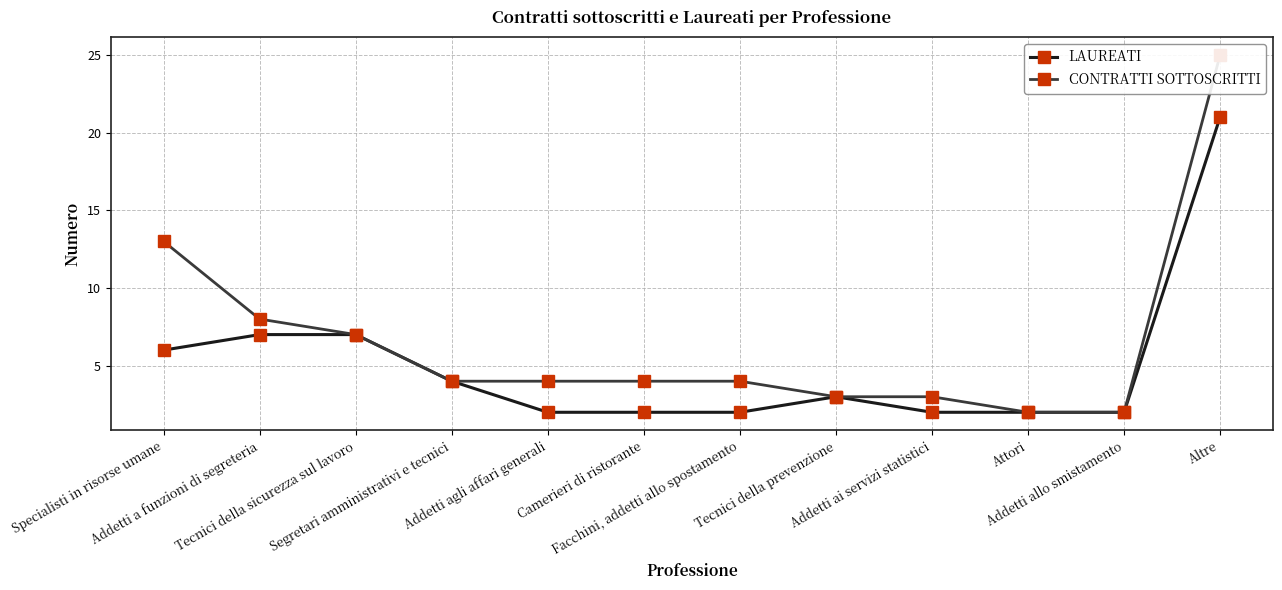

At which category does LAUREATI reach its first local peak?

Tecnici della prevenzione